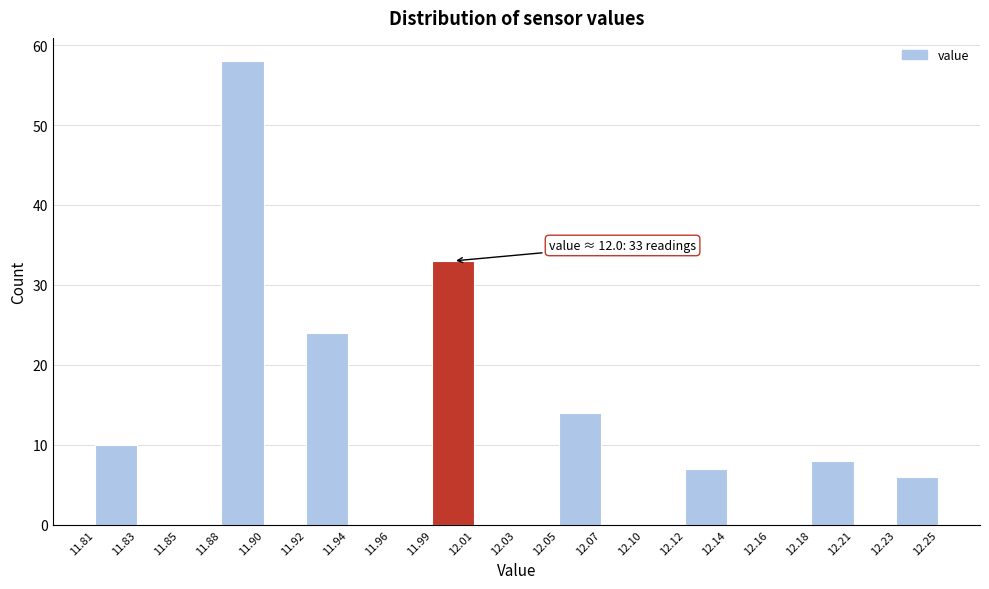

Over which range of the x-axis is the bar tallest?

11.88 to 11.90